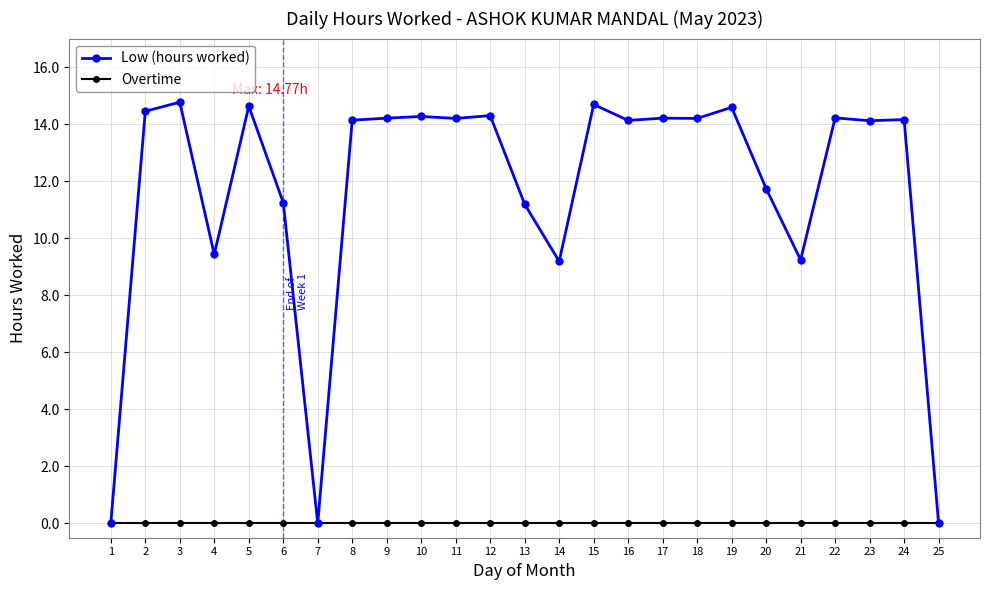

How many data points does each series have?

25